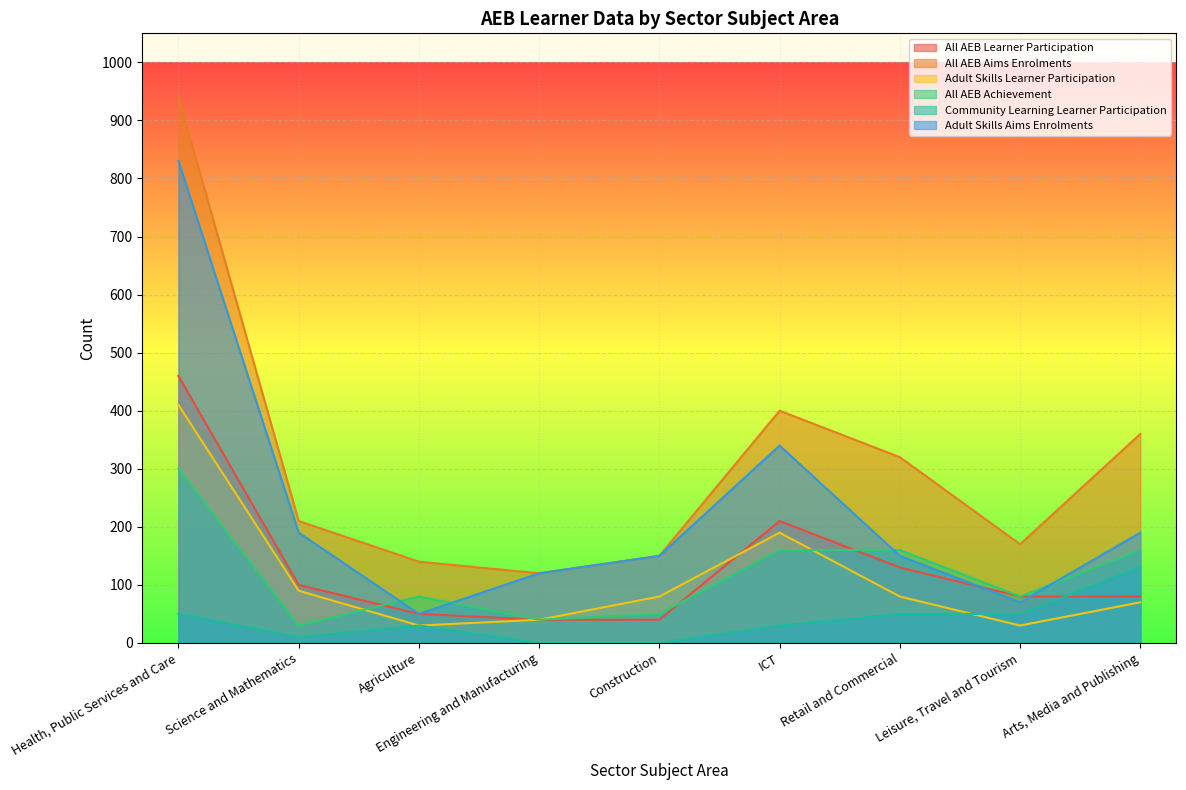

Read the All AEB Learner Participation value at Agriculture.

50